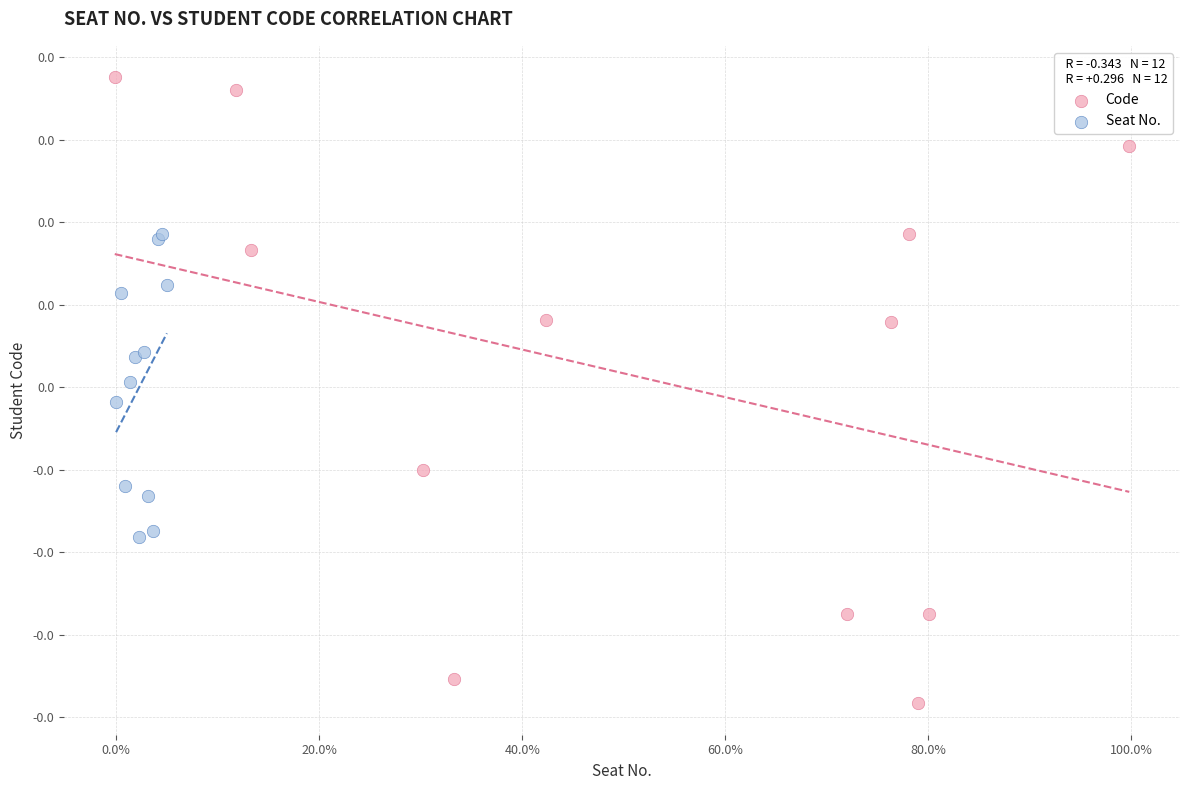

Which series has the largest Y range (max minus min)?

Code